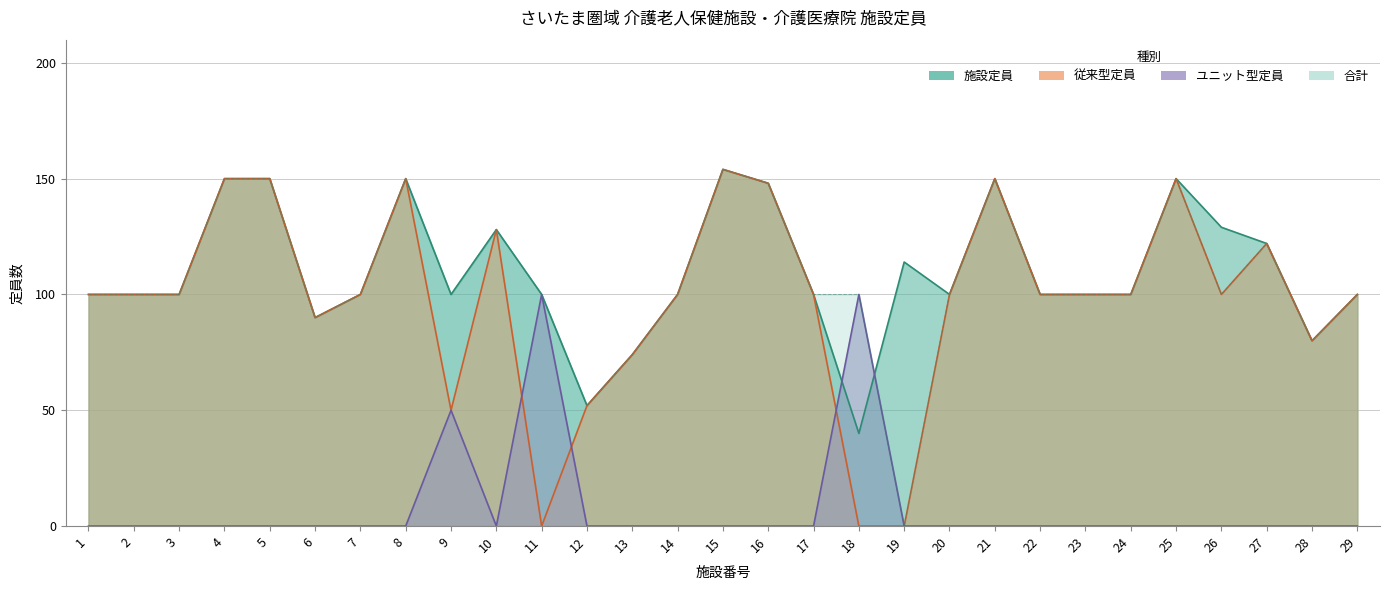

The value of 合計 at 23 is 32. True or false?

False